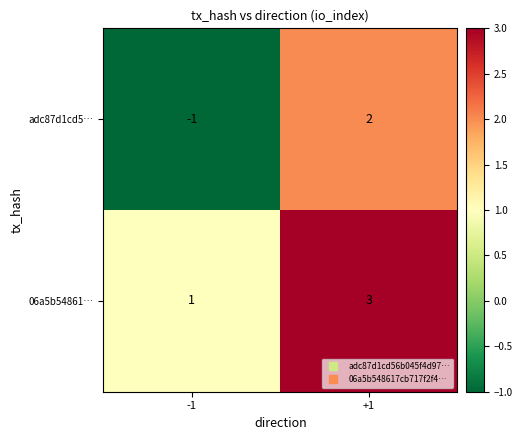

Which series has the widest spread of values?

adc87d1cd5…